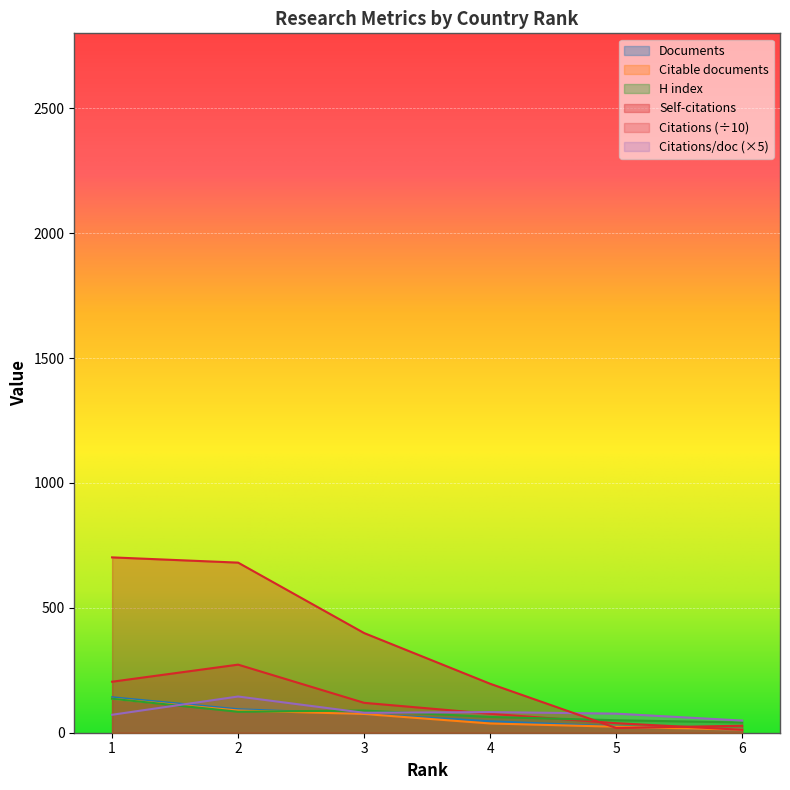

What is the difference between the maximum and minimum values in the Citations per document series?

96.2